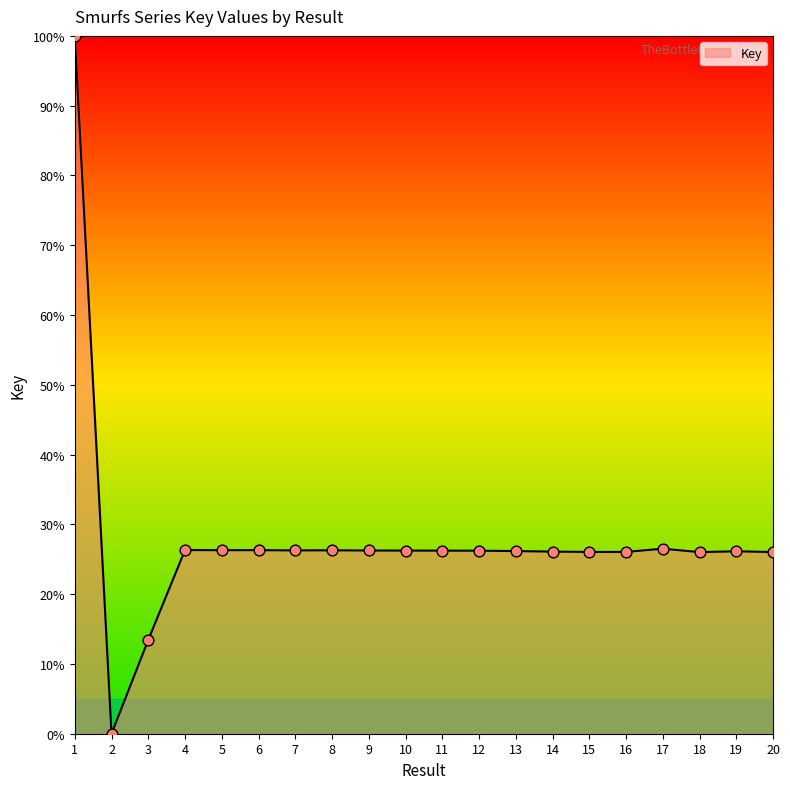

Between 10 and 2, which is larger?

10